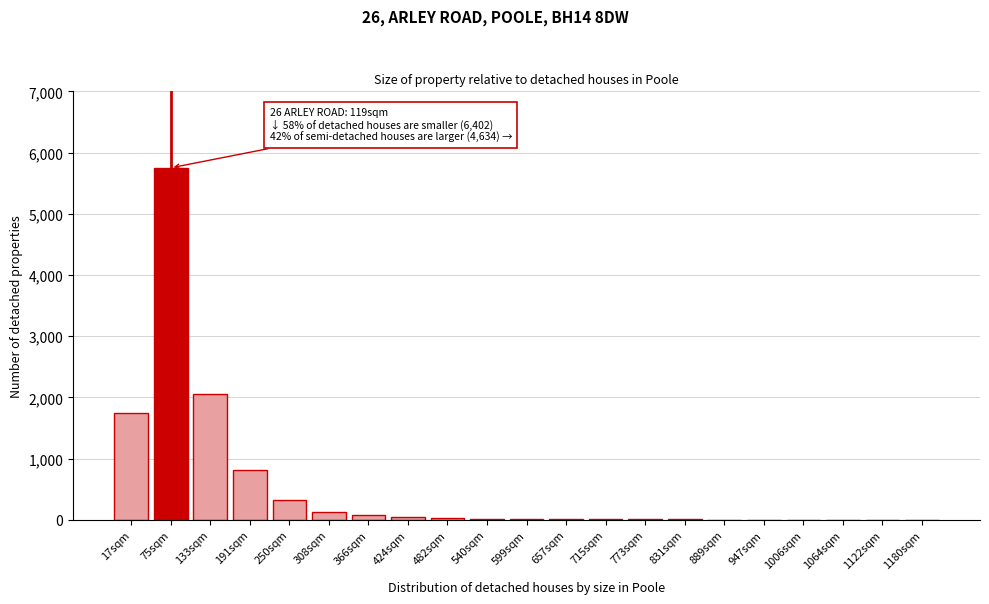

Which category has the highest value across all series?

75sqm